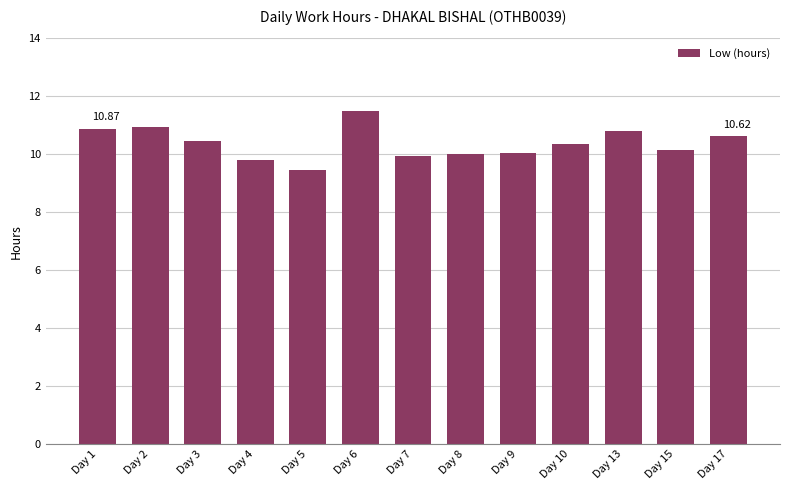

What is the difference between the values at Day 4 and Day 10?

0.6